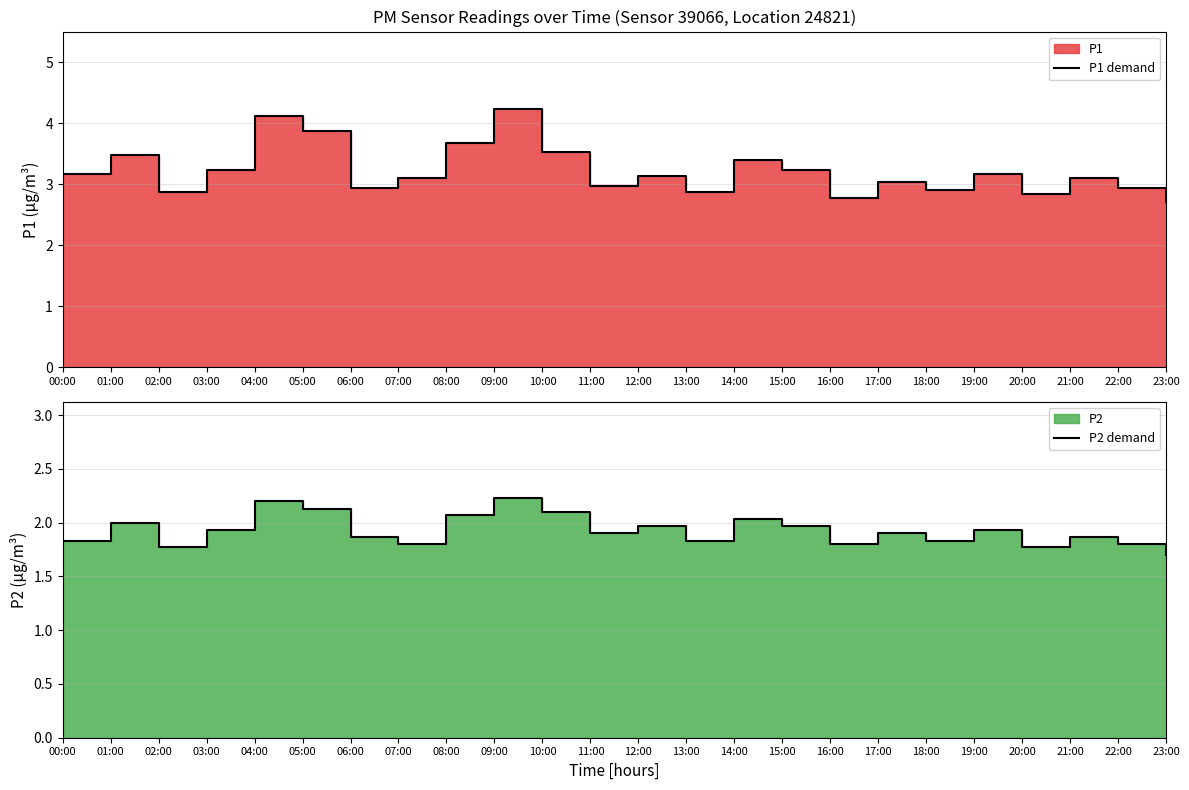

At which category is the sum across all series the highest?

09:00